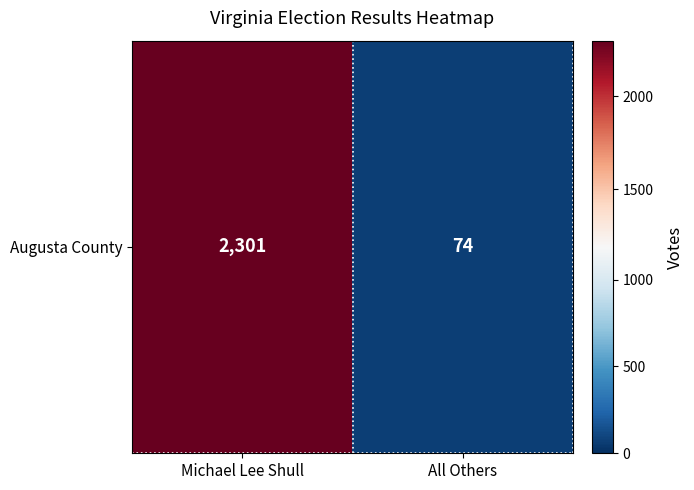

Reading left to right, what are all the values shown in this chart?

2301	74